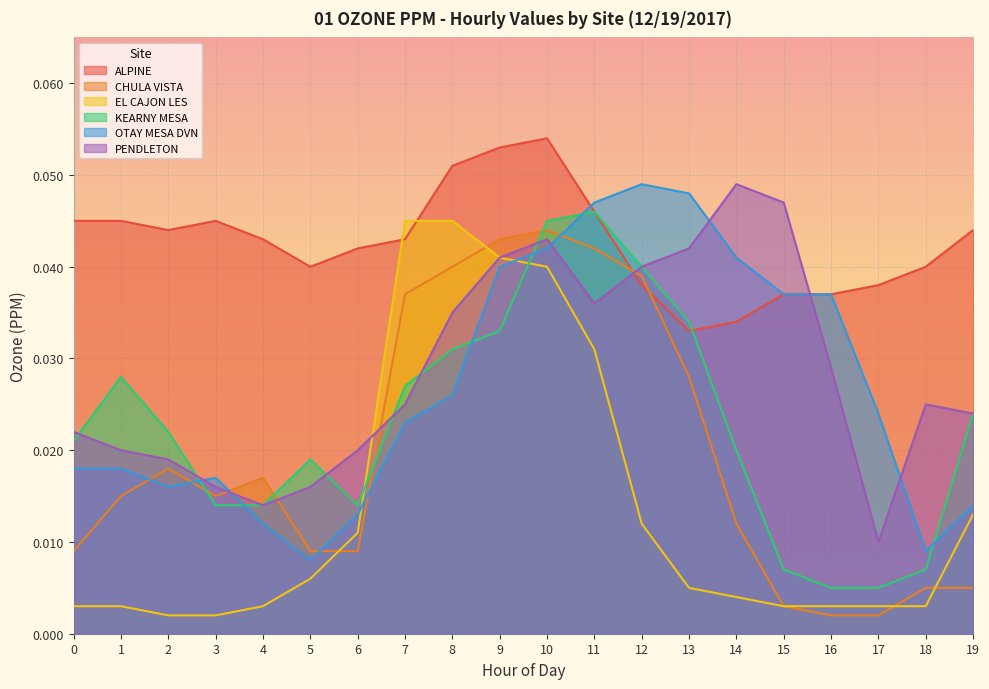

What is the sum of all ALPINE values?

0.9